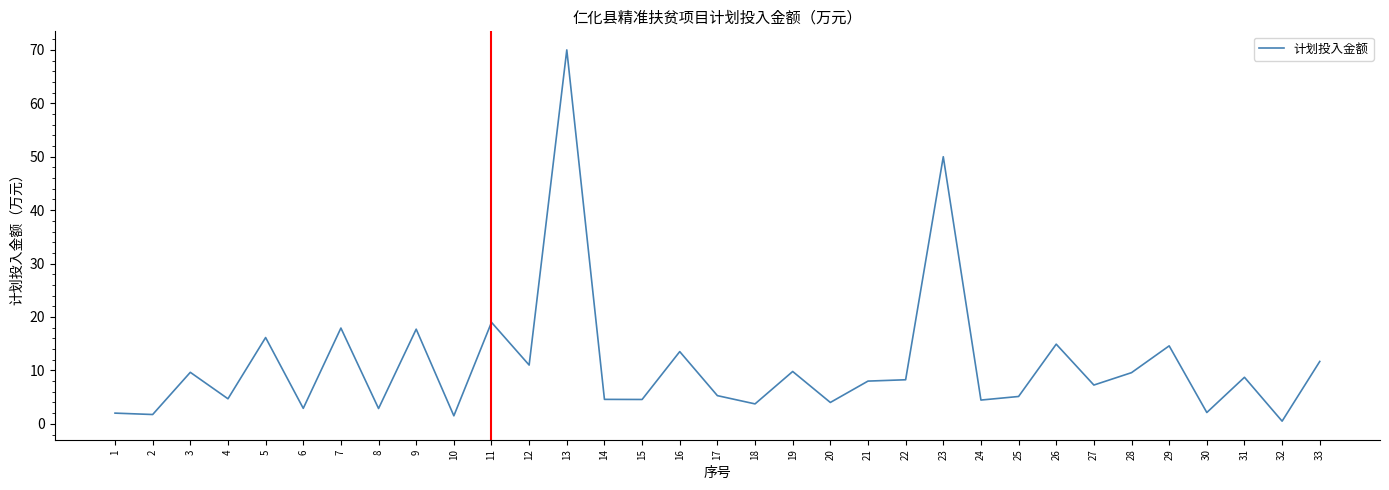

True or false: the data shows 14.6 at 29.

True